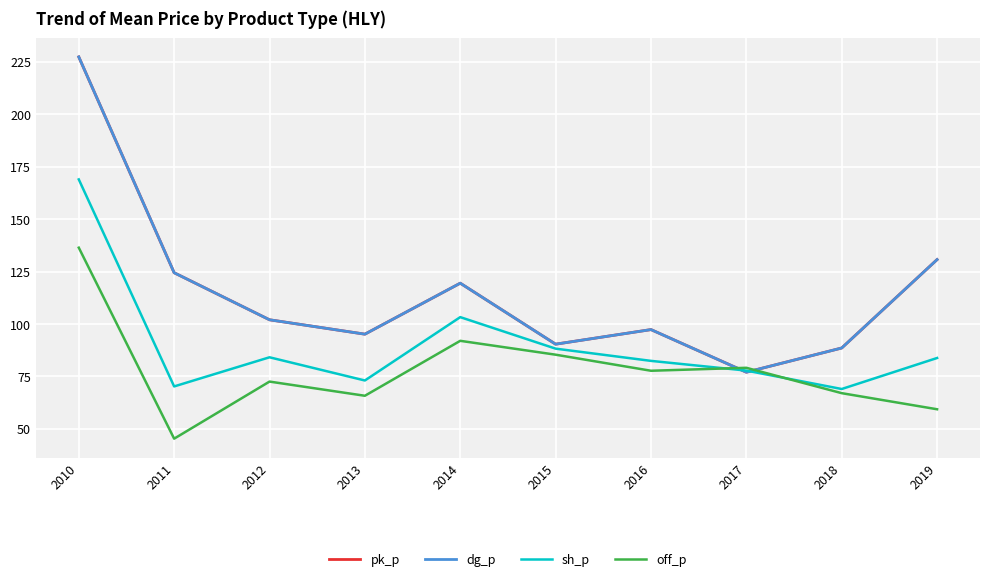

Is this an area chart (filled region under the line)?

No